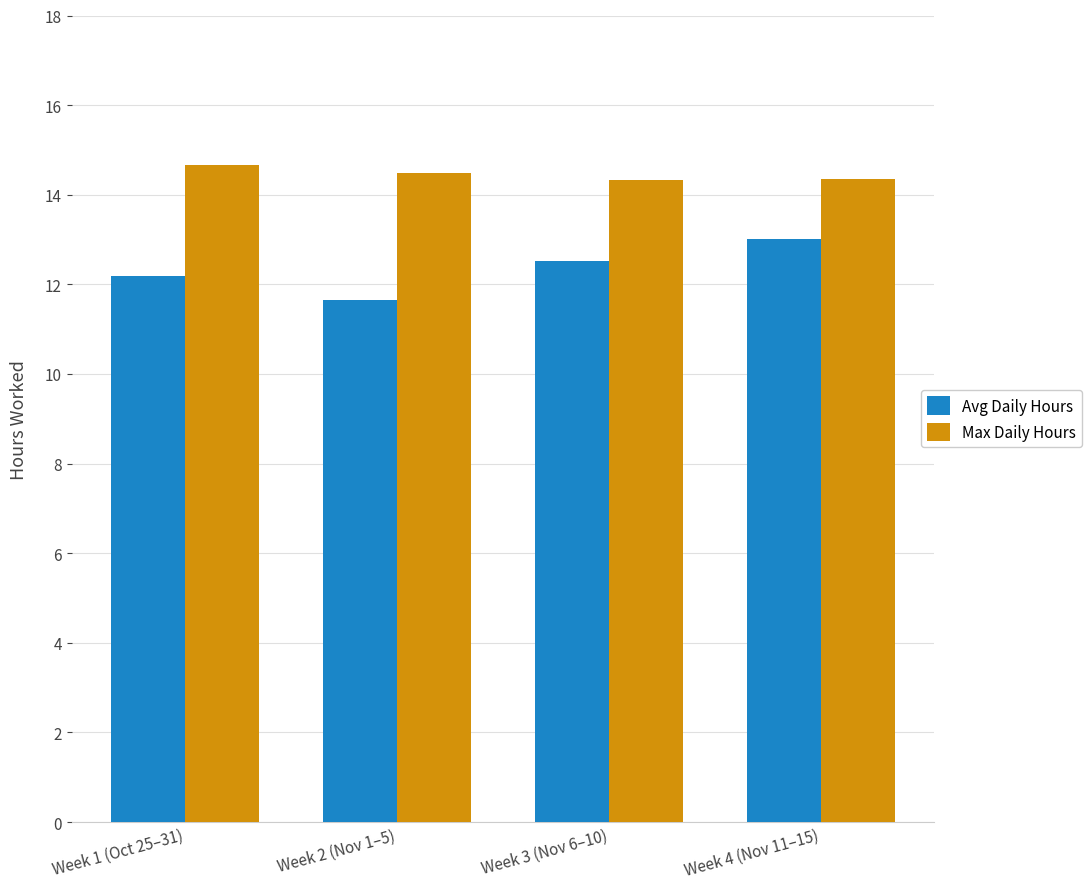

What is the difference between the maximum and minimum values in the Avg Daily Hours series?

1.4